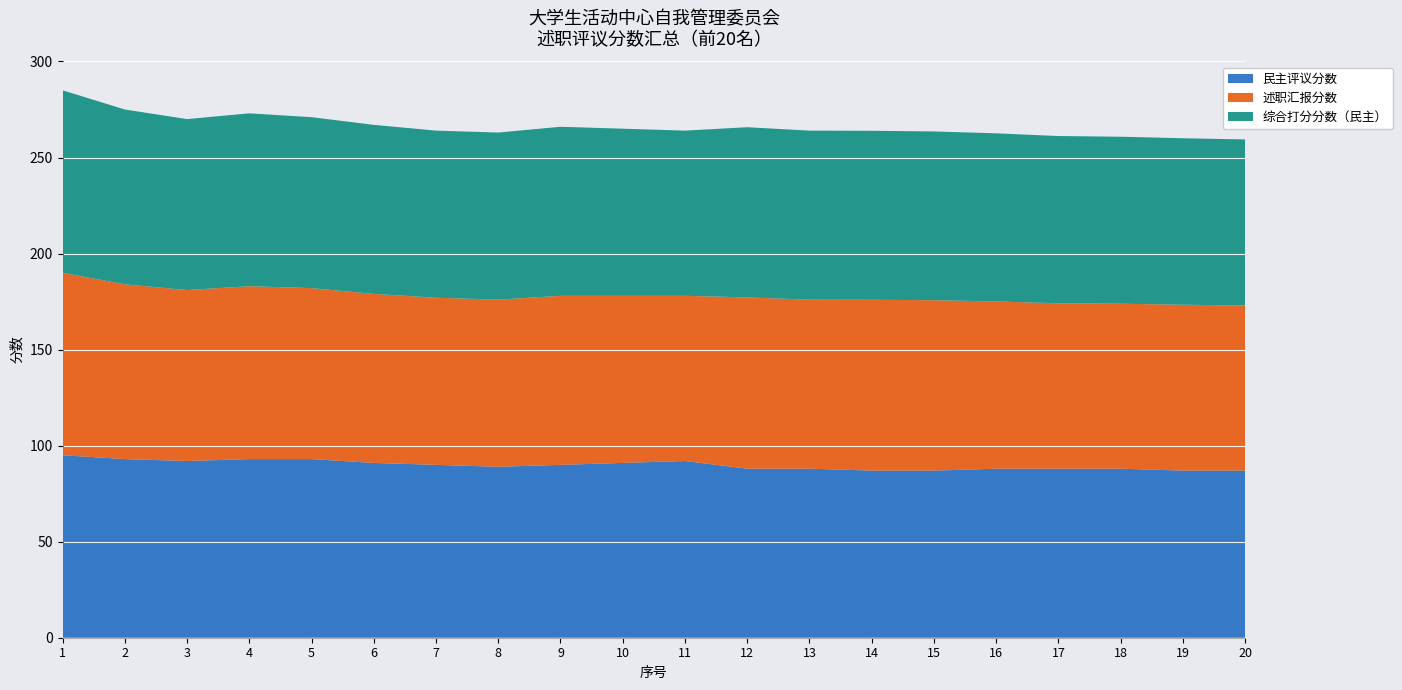

Reading left to right, list all the values displayed in this chart.

综合打分分数（民主）: 1=95.0	2=91.0	3=89.0	4=90.0	5=89.0	6=88.0	7=87.0	8=87.0	9=88.0	10=87.0	11=86.0	12=88.6	13=88.0	14=88.0	15=87.9	16=87.5	17=87.1	18=86.9	19=86.7	20=86.5
述职汇报分数: 1=95.0	2=91.0	3=89.0	4=90.0	5=89.0	6=88.0	7=87.0	8=87.0	9=88.0	10=87.0	11=86.0	12=89.2	13=88.0	14=88.9	15=88.7	16=87.1	17=86.1	18=85.9	19=86.3	20=85.9
民主评议分数: 1=95.0	2=93.0	3=92.0	4=93.0	5=93.0	6=91.0	7=90.0	8=89.0	9=90.0	10=91.0	11=92.0	12=88.0	13=88.0	14=87.0	15=87.0	16=88.0	17=88.0	18=88.0	19=87.0	20=87.0